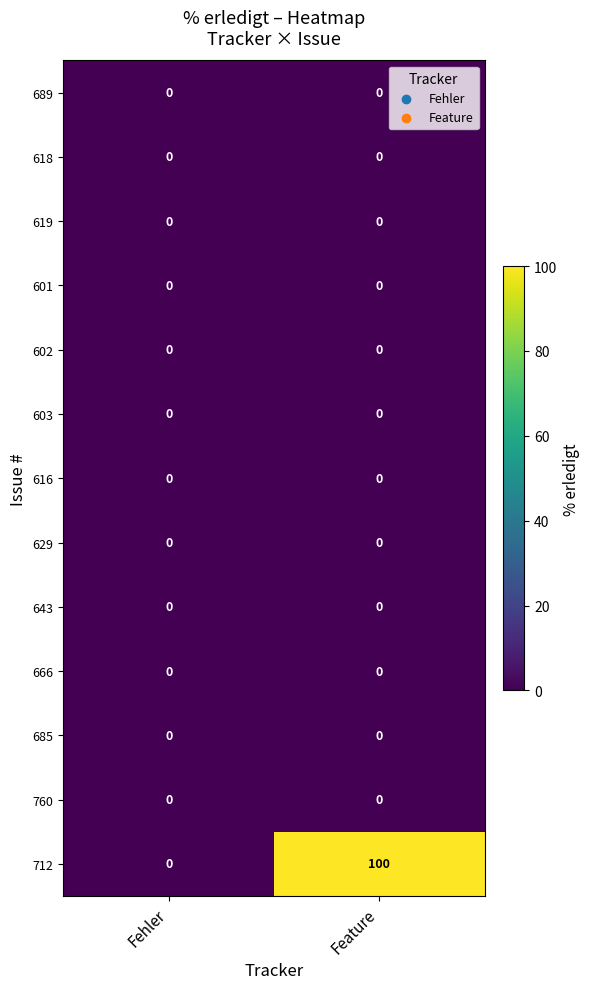

Reading left to right, what are all the values shown in this chart?

689: 0	0
618: 0	0
619: 0	0
601: 0	0
602: 0	0
603: 0	0
616: 0	0
629: 0	0
643: 0	0
666: 0	0
685: 0	0
760: 0	0
712: 0	100